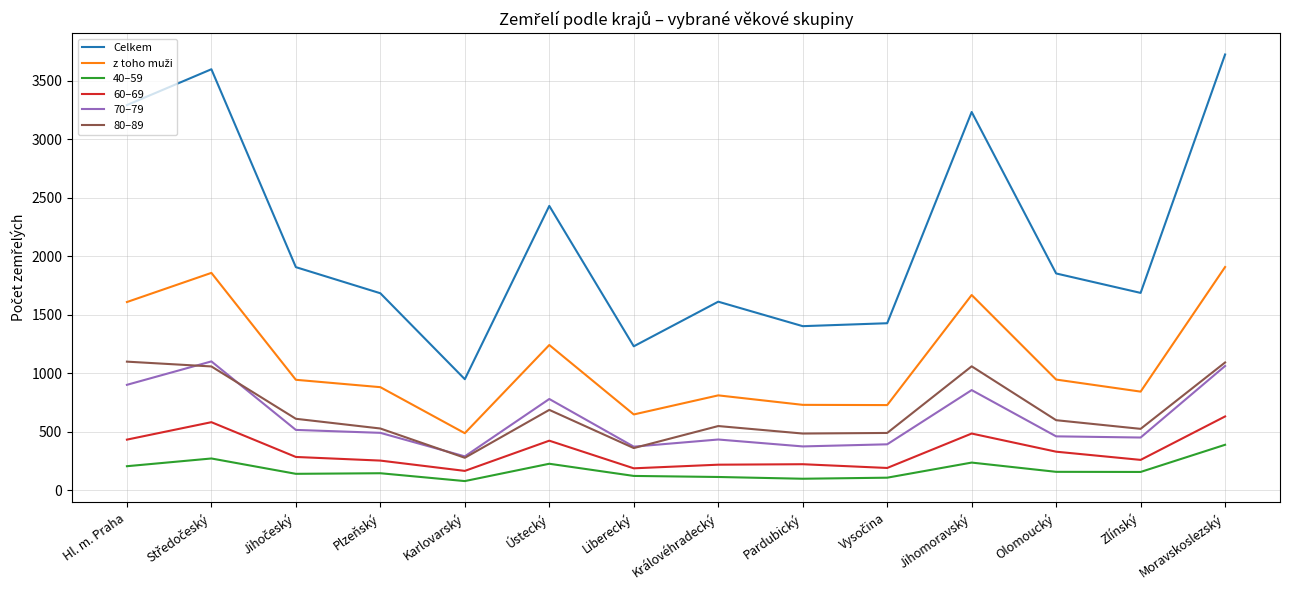

What is the lowest value of the Celkem series?

950